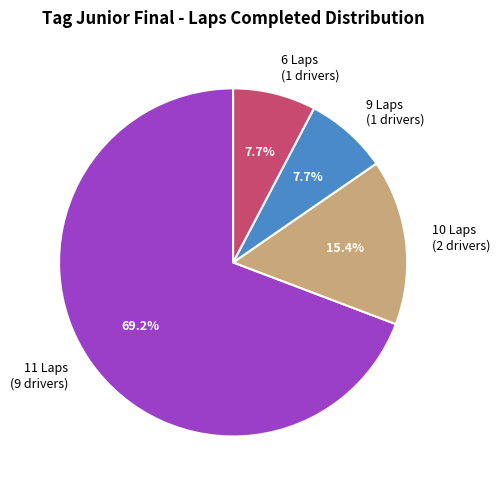

Between 9 Laps (1 drivers) and 11 Laps (9 drivers), which is larger?

11 Laps (9 drivers)